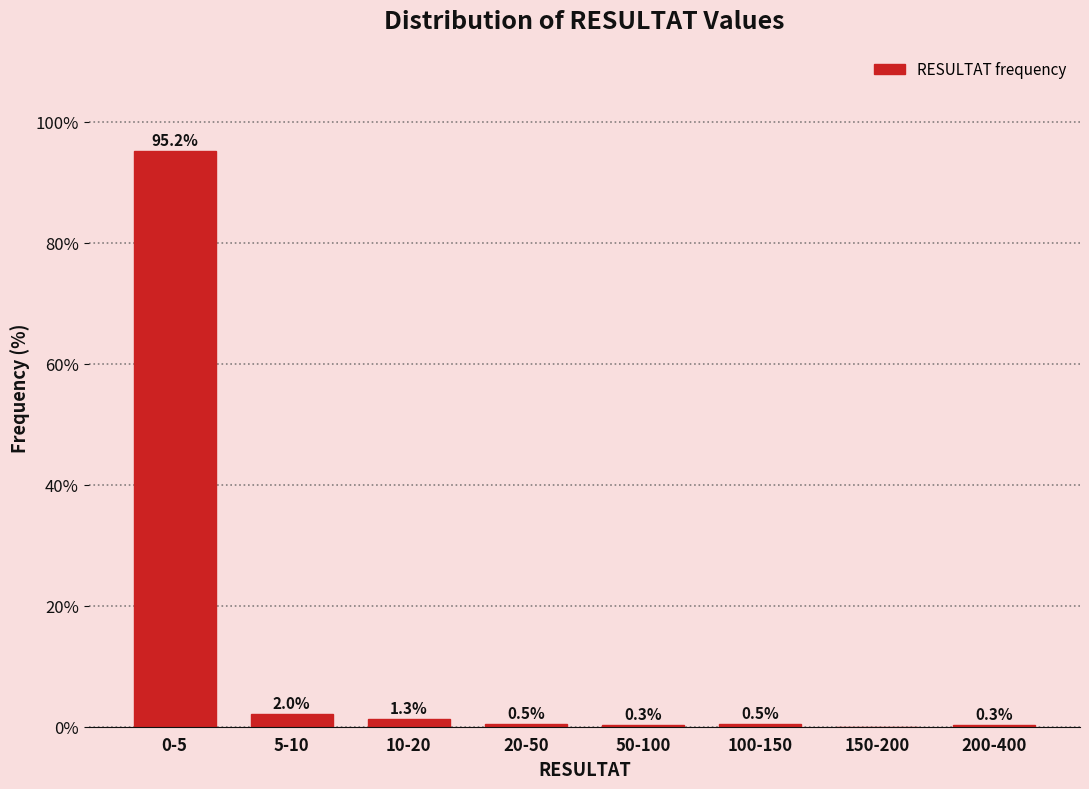

Reading left to right, extract all data points from this chart.

0-5=95.2	5-10=2.0	10-20=1.3	20-50=0.5	50-100=0.3	100-150=0.5	150-200=0.0	200-400=0.3